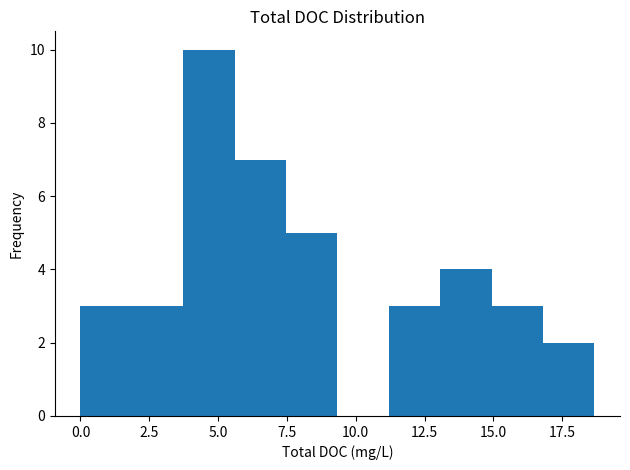

Read against the x-axis, roughly where is the centre of the tallest bar?

4.5